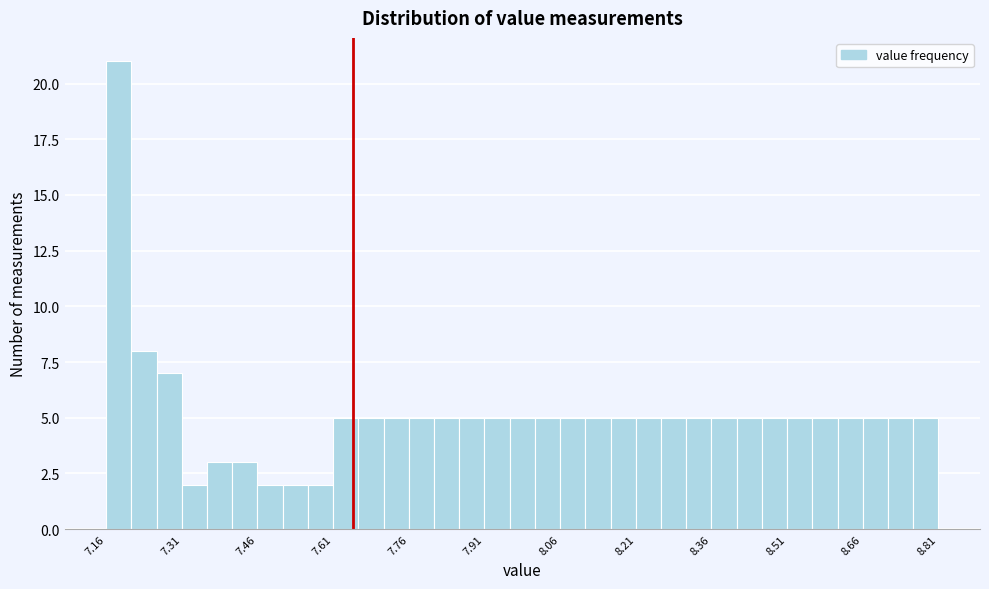

Around what value on the x-axis is the tallest bar? Give the approximate position of its centre, as read against the axis.

7.18